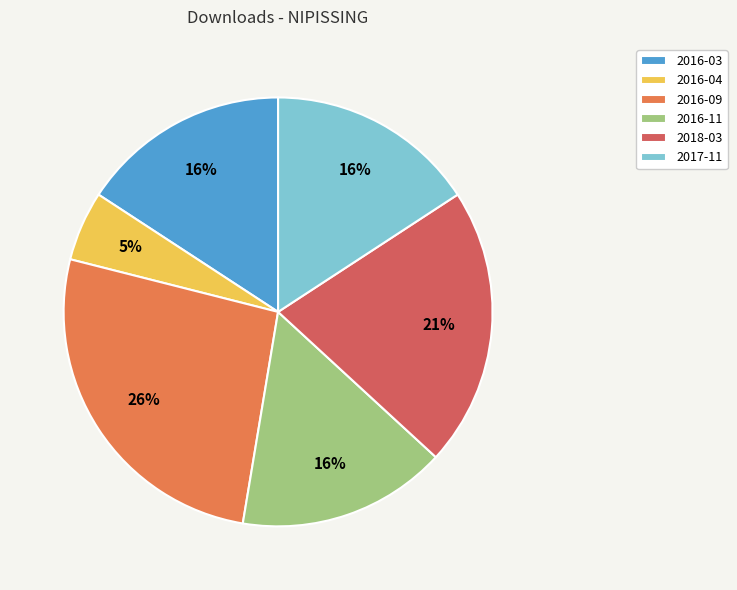

The 2018-03 slice represents 8% of the pie. True or false?

False